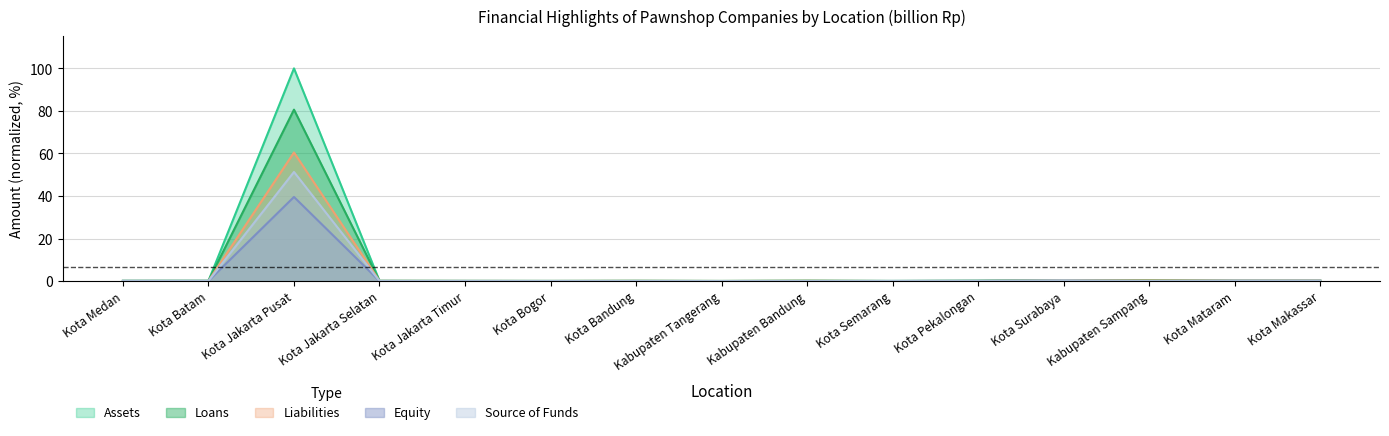

What position from the right is Kota Makassar?

1